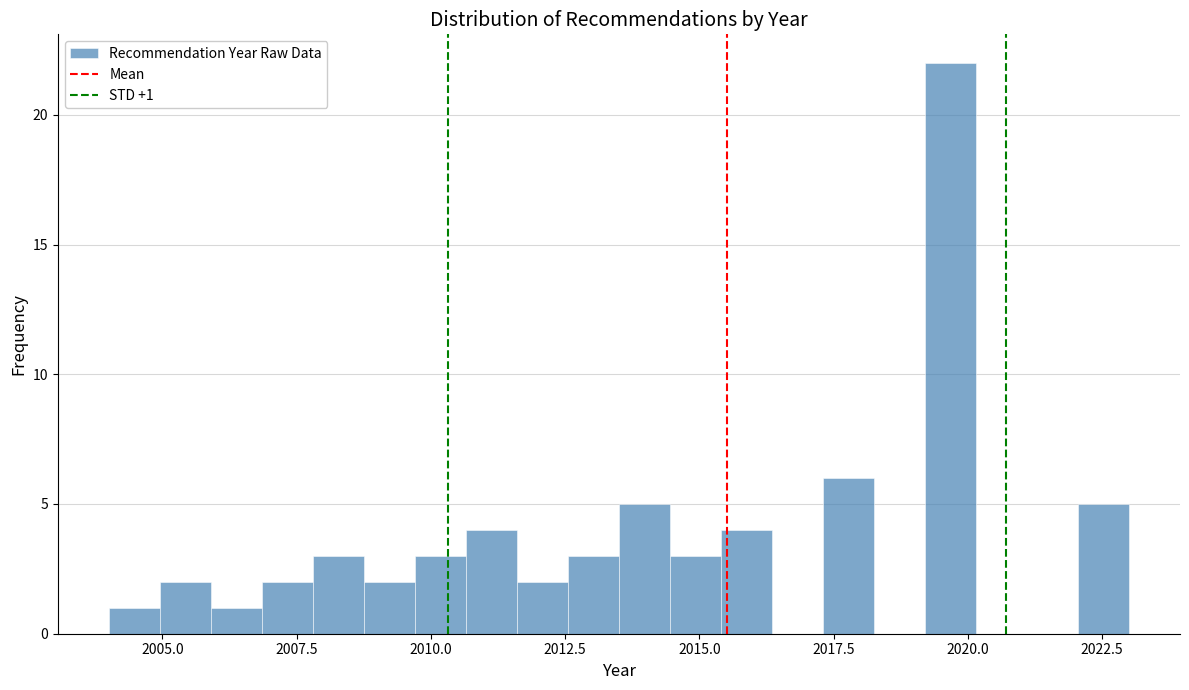

Around what value on the x-axis is the tallest bar? Give the approximate position of its centre, as read against the axis.

2019.5